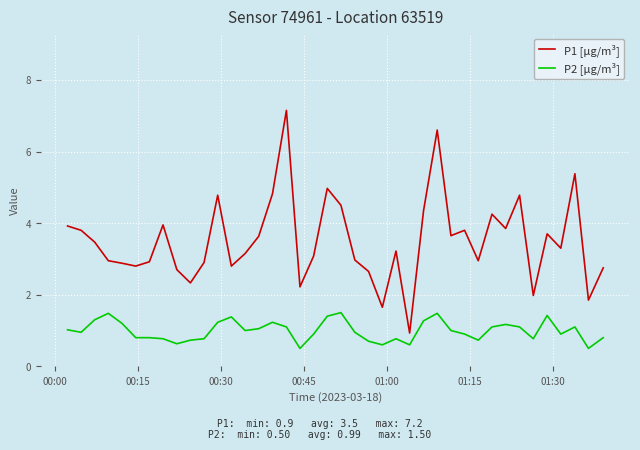

Which series has the largest total across all categories?

P1 [µg/m³]